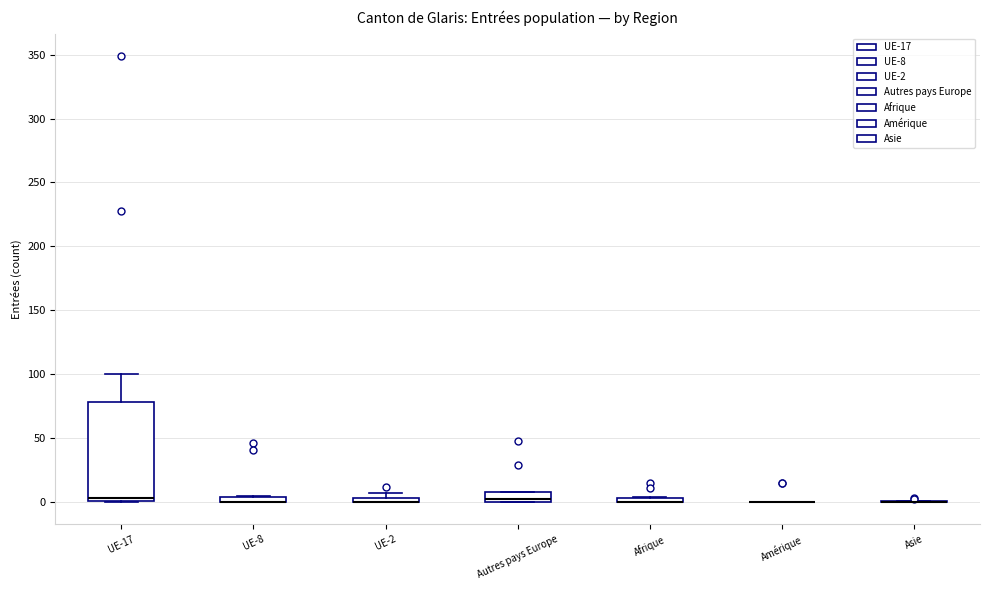

Comparing the boxes themselves (not the whiskers), which one is the tallest?

UE-17